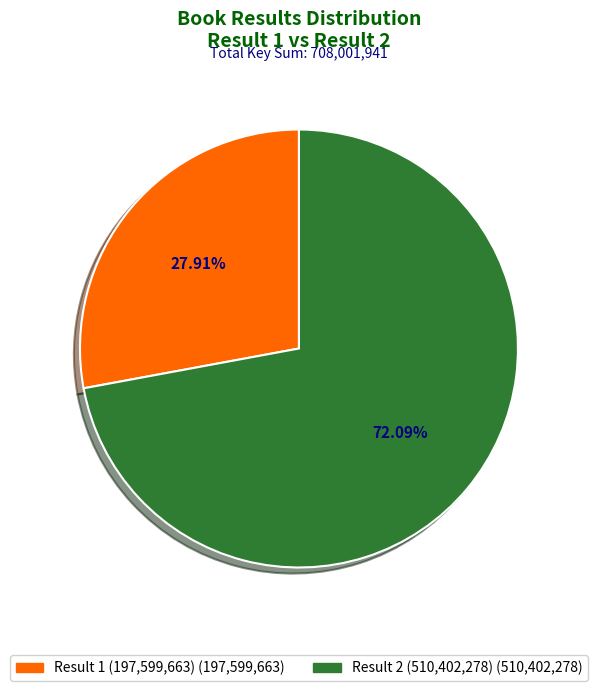

Is there a majority slice in this chart?

Yes